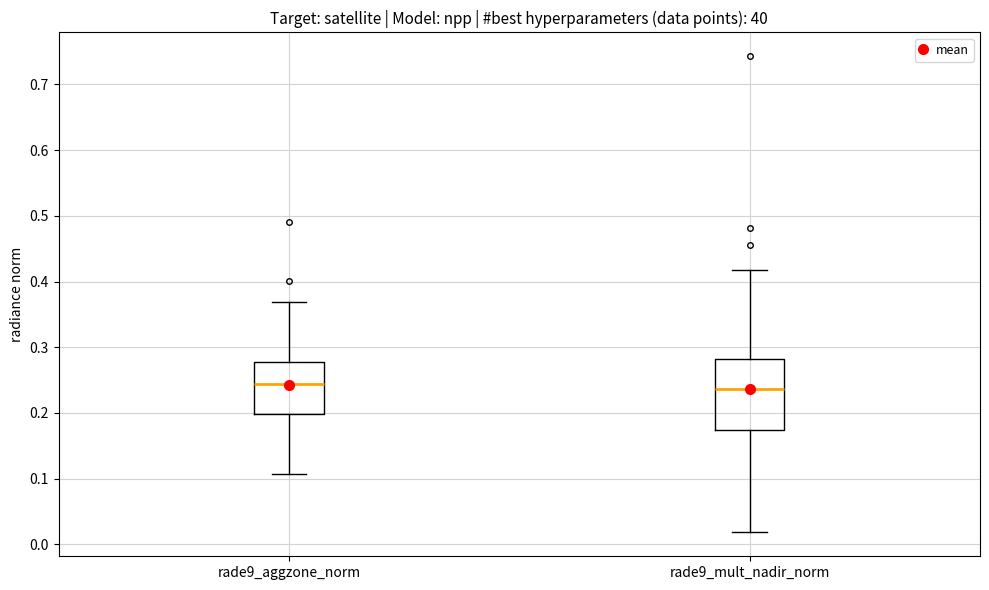

Which box is the tallest, from its lower edge to its upper edge?

rade9_mult_nadir_norm